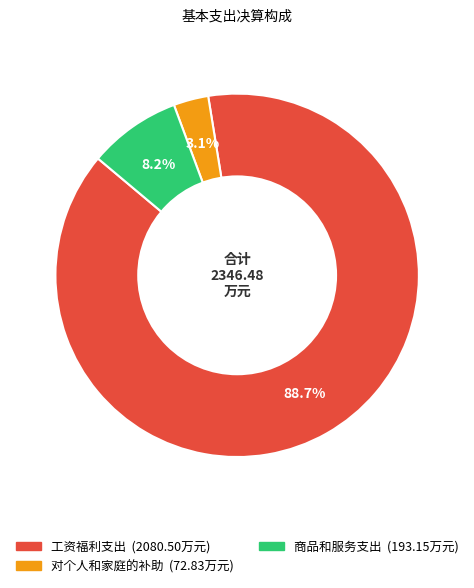

Is there a majority slice in this chart?

Yes